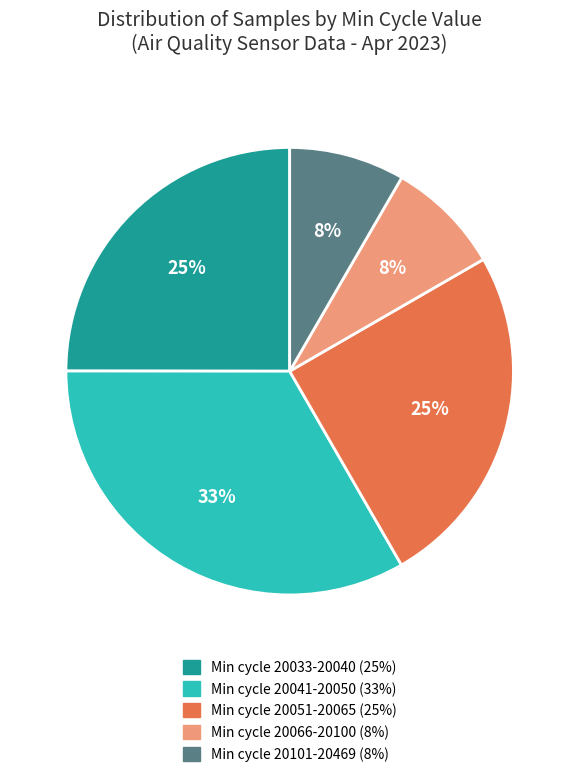

Is there a majority slice in this chart?

No